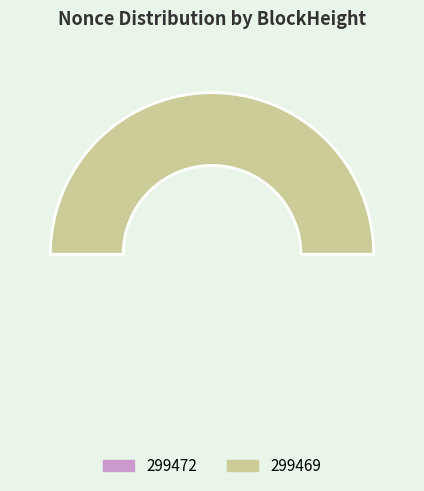

Rank the categories by value from lowest to highest.

299472, 299469